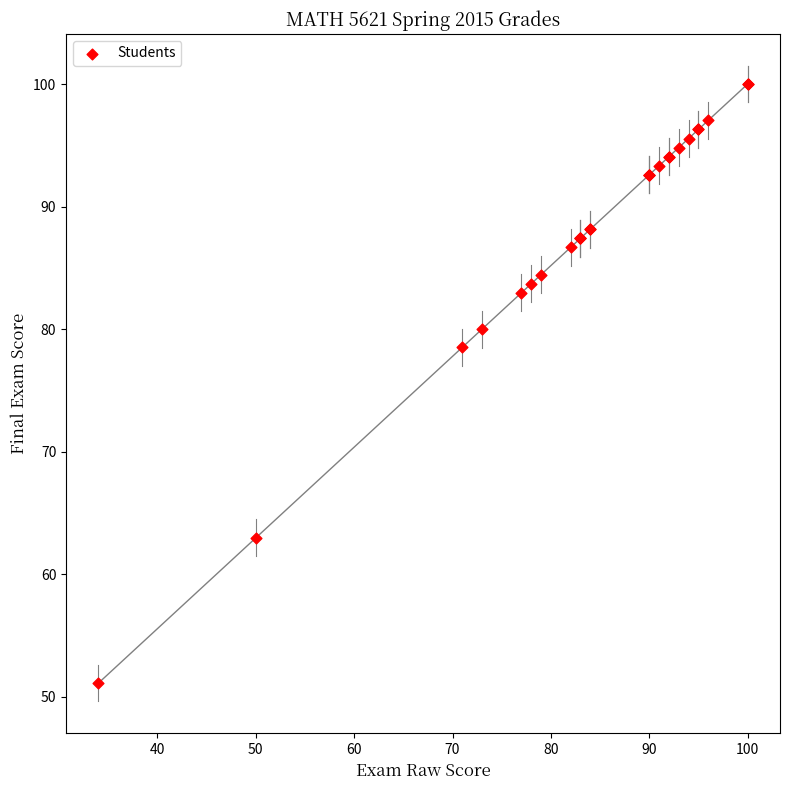

What Y value in the scatter plot is closest to 75?

78.5